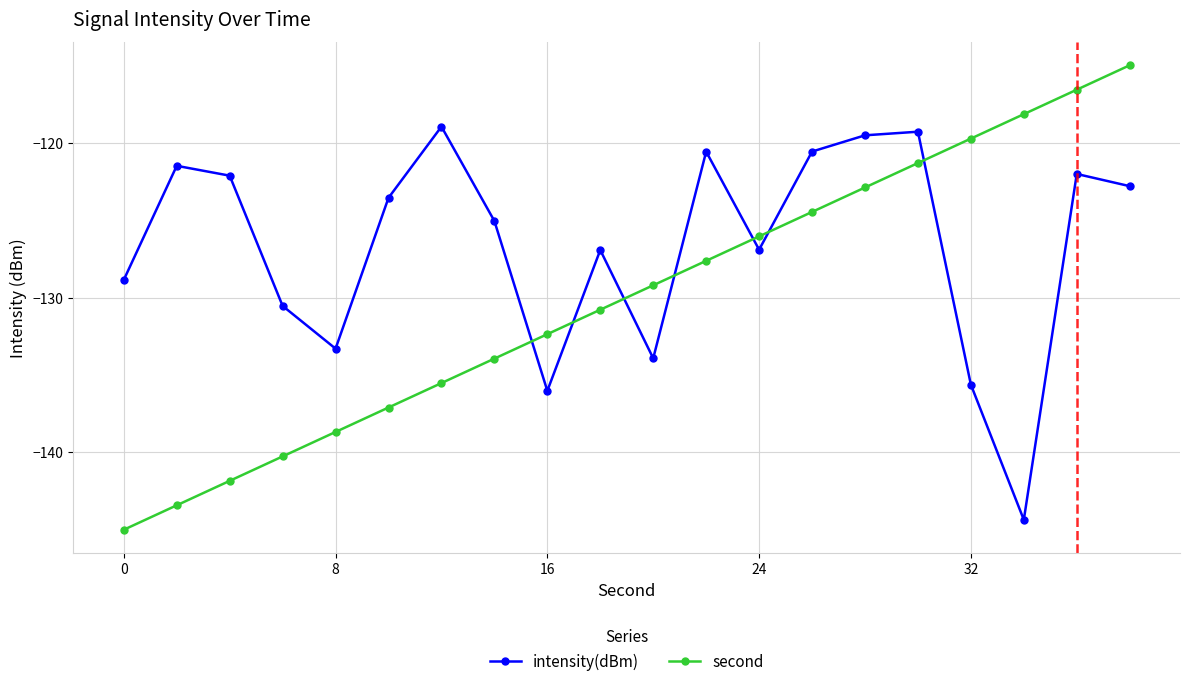

List the series in order of their overall mean, highest first.

intensity(dBm), second